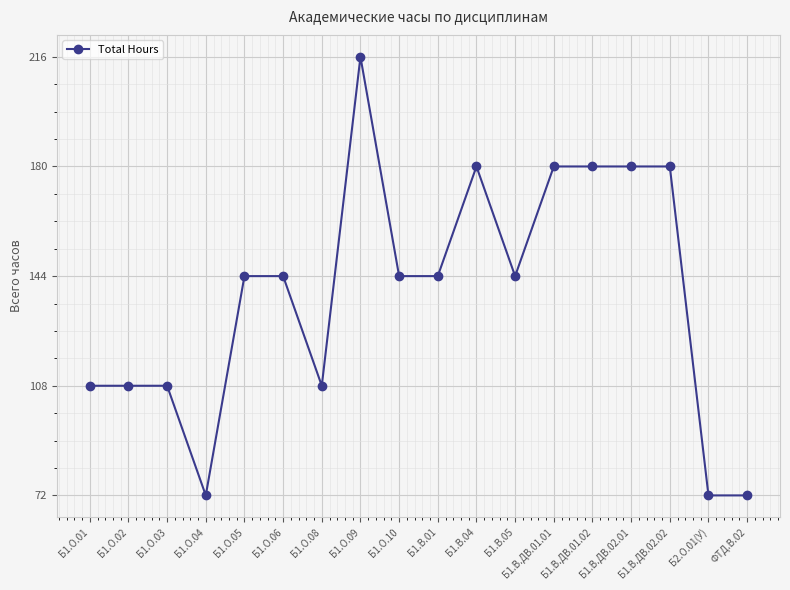

What is the average value?

138